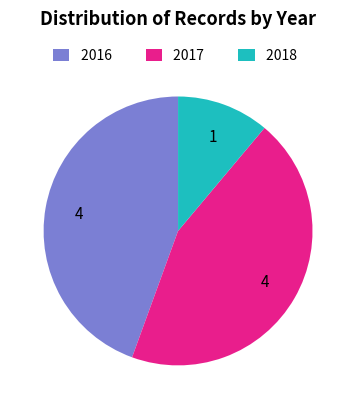

Between 2016 and 2018, which is larger?

2016